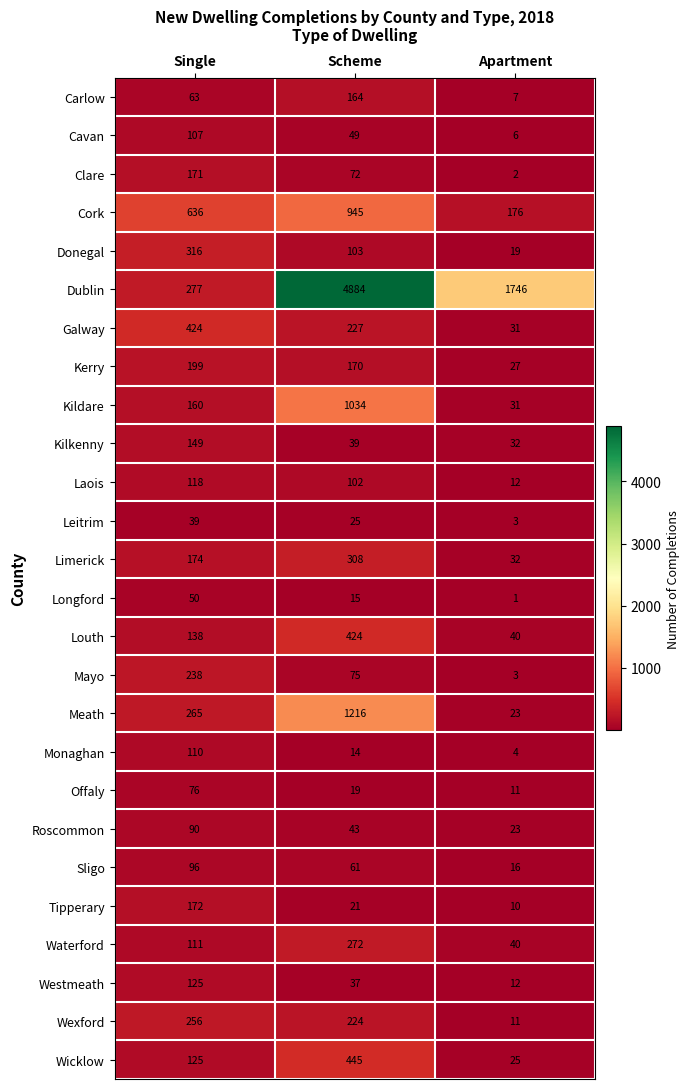

Which series has the largest range (max minus min)?

Dublin